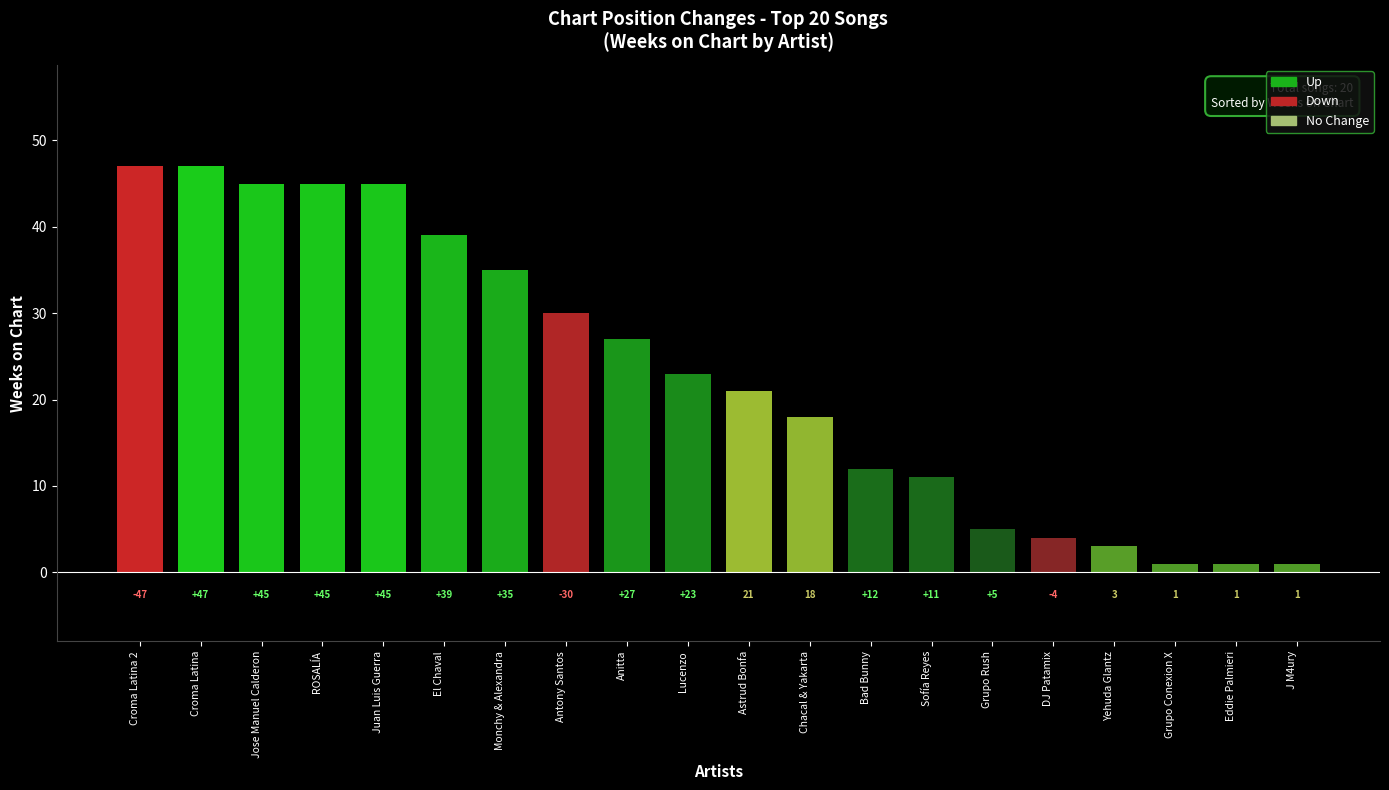

What is the change in value from Monchy & Alexandra to DJ Patamix?

-31